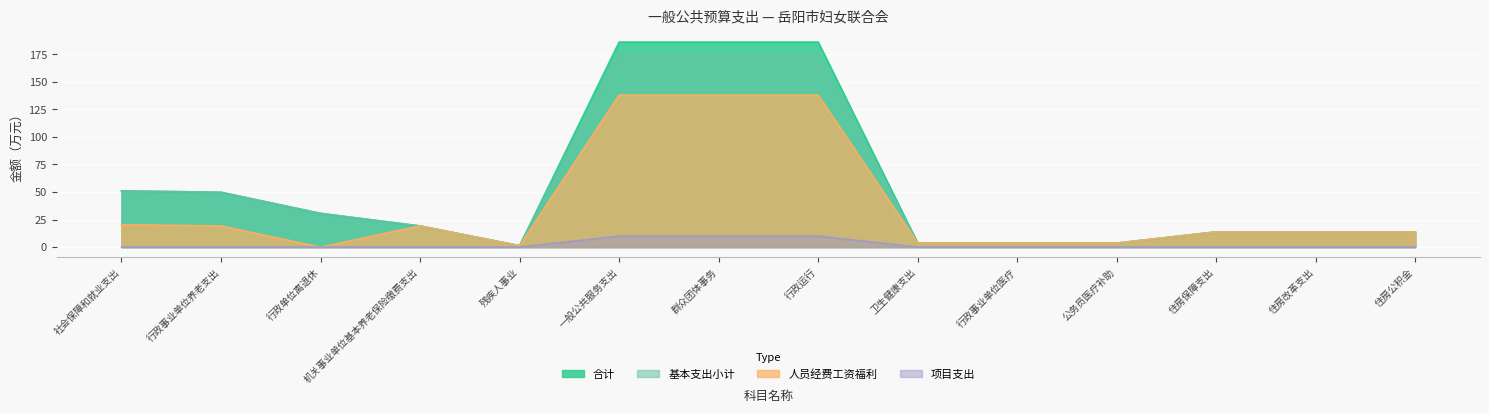

What is the spread (max minus min) of values at 行政事业单位养老支出?

49.8